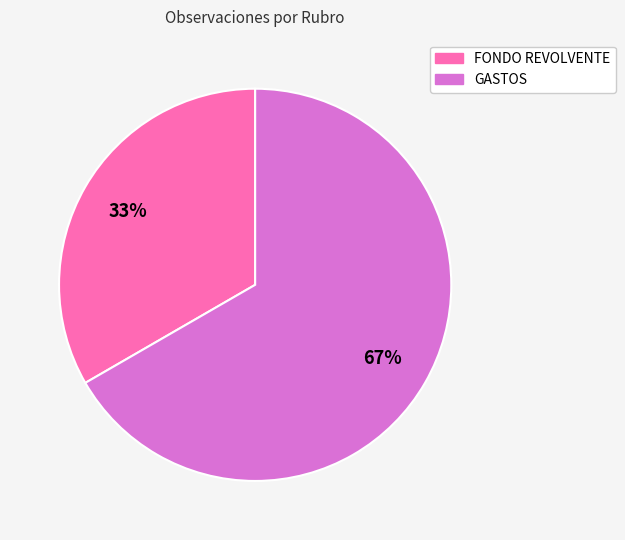

What is the ratio of the value at GASTOS to the value at FONDO REVOLVENTE?

2.0